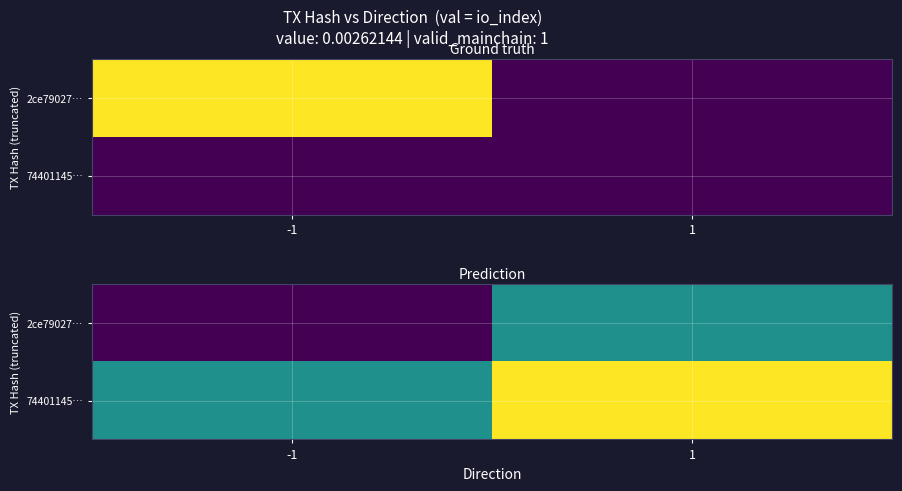

Is the value of 74401145… at 1 greater than the value of 2ce79027… at 1?

Yes